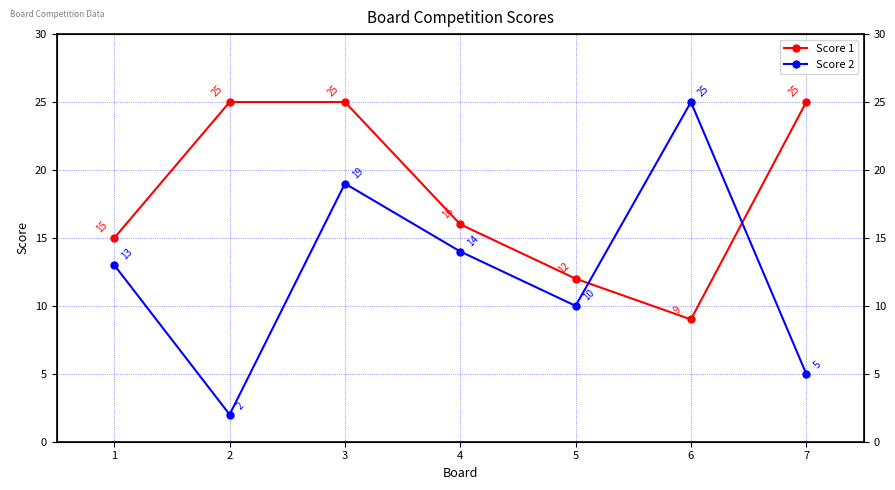

Read the Score 2 value at 5, to the nearest 5.

10